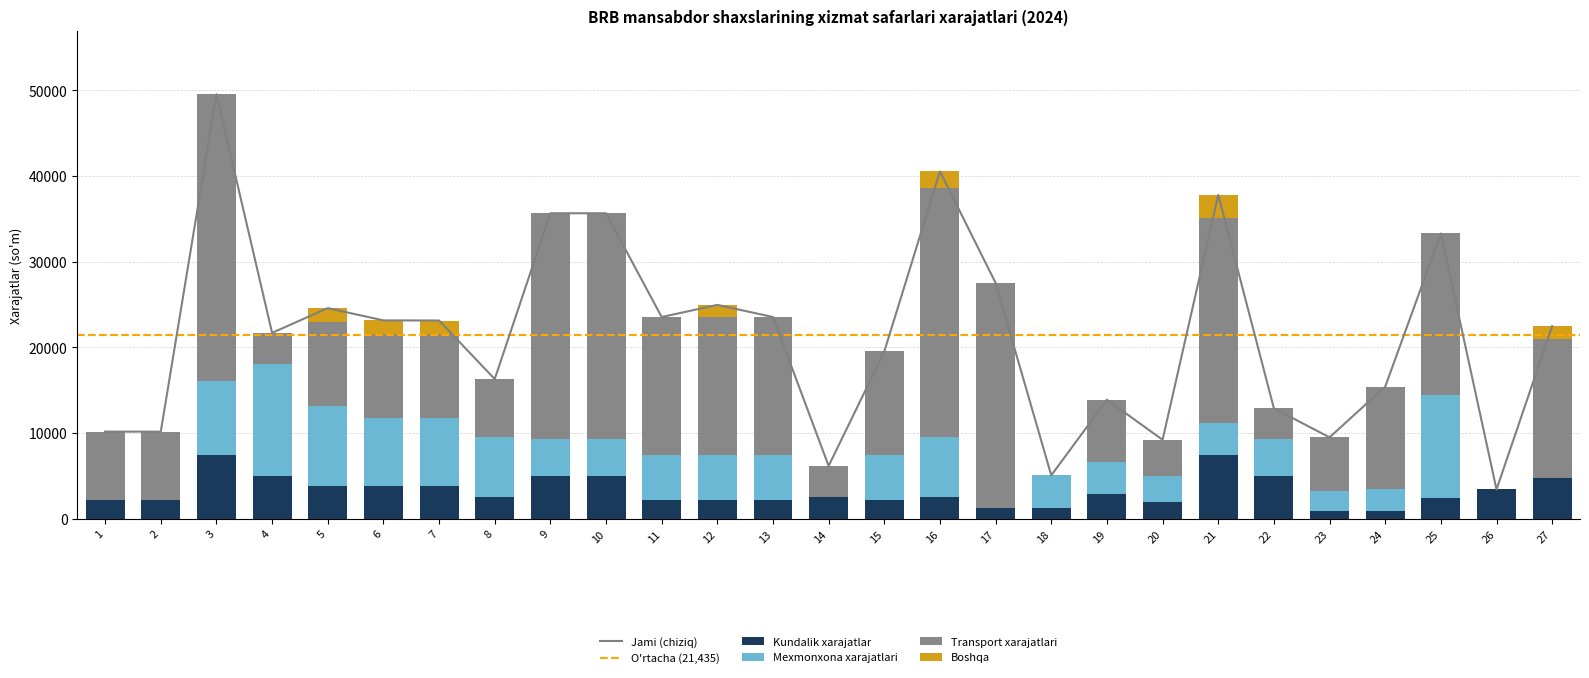

Reading right to left, transcribe all the data shown in this chart.

Kundalik xarajatlar: 4776.1	3422.0	2382.0	948.0	948.0	5040.1	7400.5	1905.8	2837.3	1266.2	1220.3	2520.0	2175.9	2520.0	2175.9	2175.9	2175.9	5040.1	5040.1	2520.0	3811.7	3811.7	3811.7	5026.8	7491.0	2184.0	2187.5
Mexmonxona xarajatlari: 0.0	0.0	12068.6	2528.0	2349.4	4274.0	3795.1	3049.2	3782.3	3798.6	0.0	7056.1	5303.8	0.0	5303.8	5303.8	5303.8	4274.0	4274.0	7056.1	7936.5	7936.5	9366.0	12979.8	8562.9	0.0	0.0
Transport xarajatlari: 16204.8	0.0	18842.1	11936.9	6204.2	3571.1	23870.3	4260.8	7266.5	0.0	26297.8	29025.4	12044.9	3642.4	16061.3	16061.3	16061.3	26337.4	26337.4	6726.0	9781.0	9781.0	9781.0	3687.8	33484.9	7981.6	7981.6
Boshqa: 1490.0	0.0	0.0	0.0	0.0	0.0	2720.3	0.0	0.0	0.0	0.0	1926.2	0.0	0.0	0.0	1417.0	0.0	0.0	0.0	0.0	1606.7	1620.7	1620.7	0.0	0.0	0.0	0.0